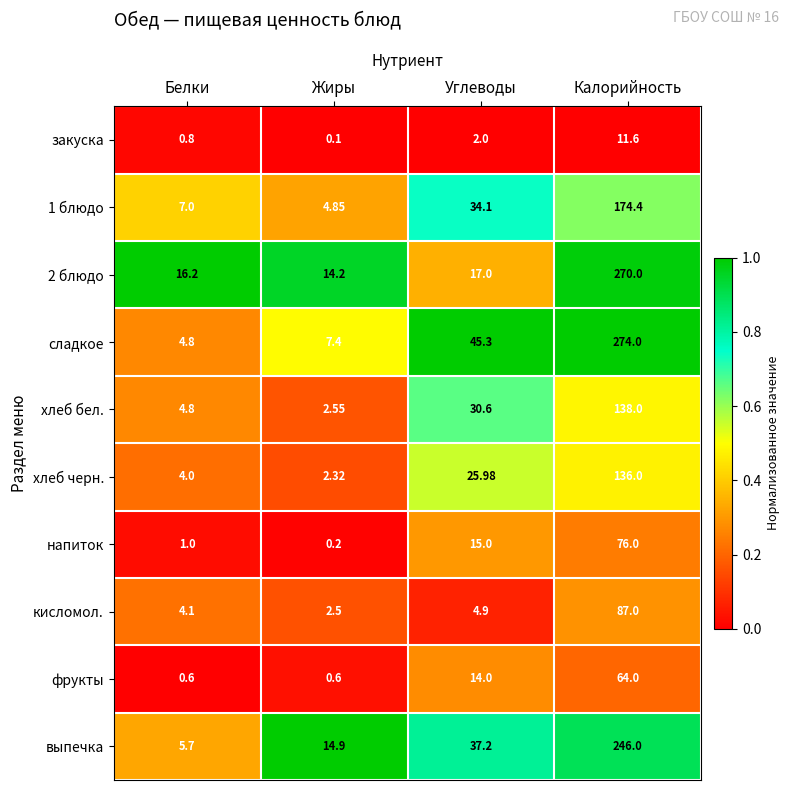

Which series has the widest spread of values?

сладкое